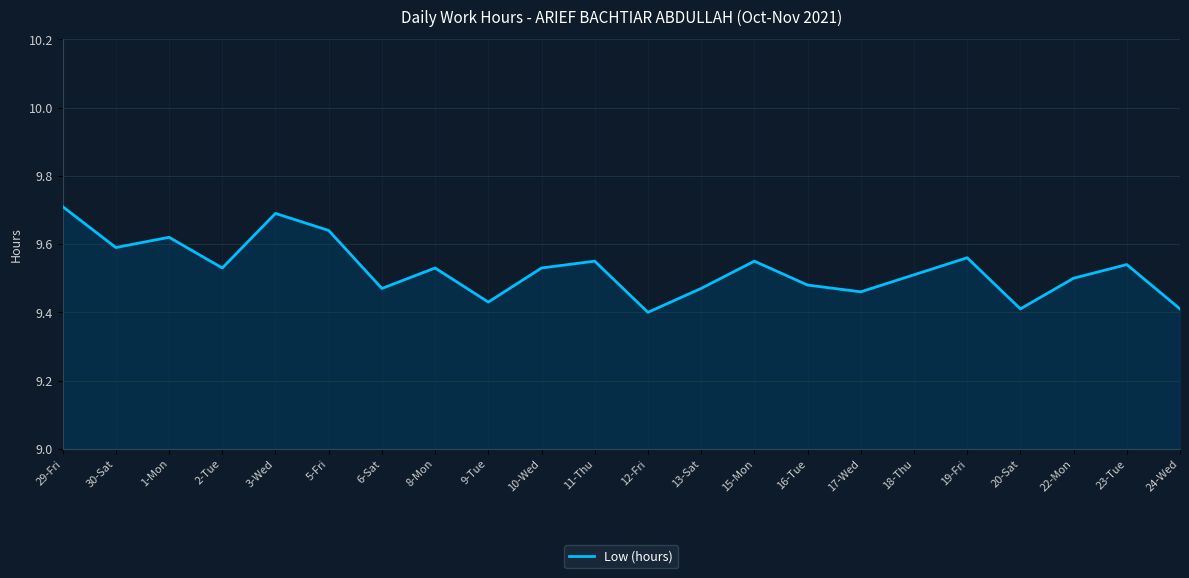

How many interior local valleys (lower than both neighbors) does the data have?

7